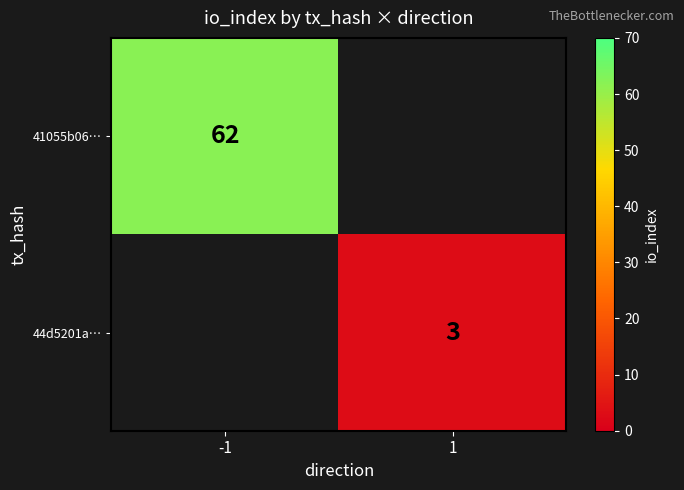

True or false: 44d5201a… has a value of 2 at 1.

False